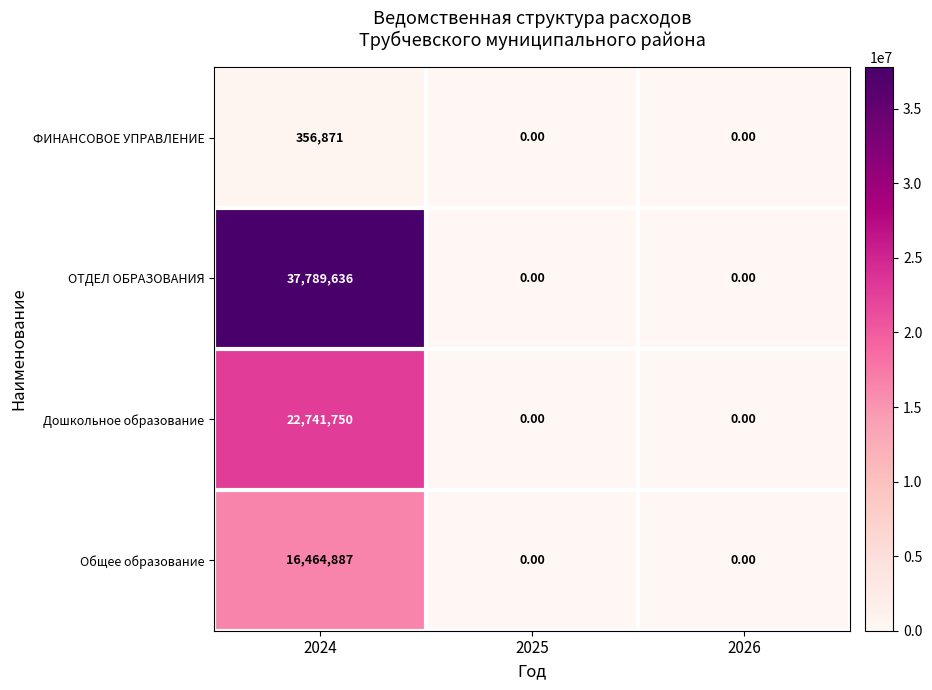

List the series in order of their overall mean, highest first.

ОТДЕЛ ОБРАЗОВАНИЯ, Дошкольное образование, Общее образование, ФИНАНСОВОЕ УПРАВЛЕНИЕ